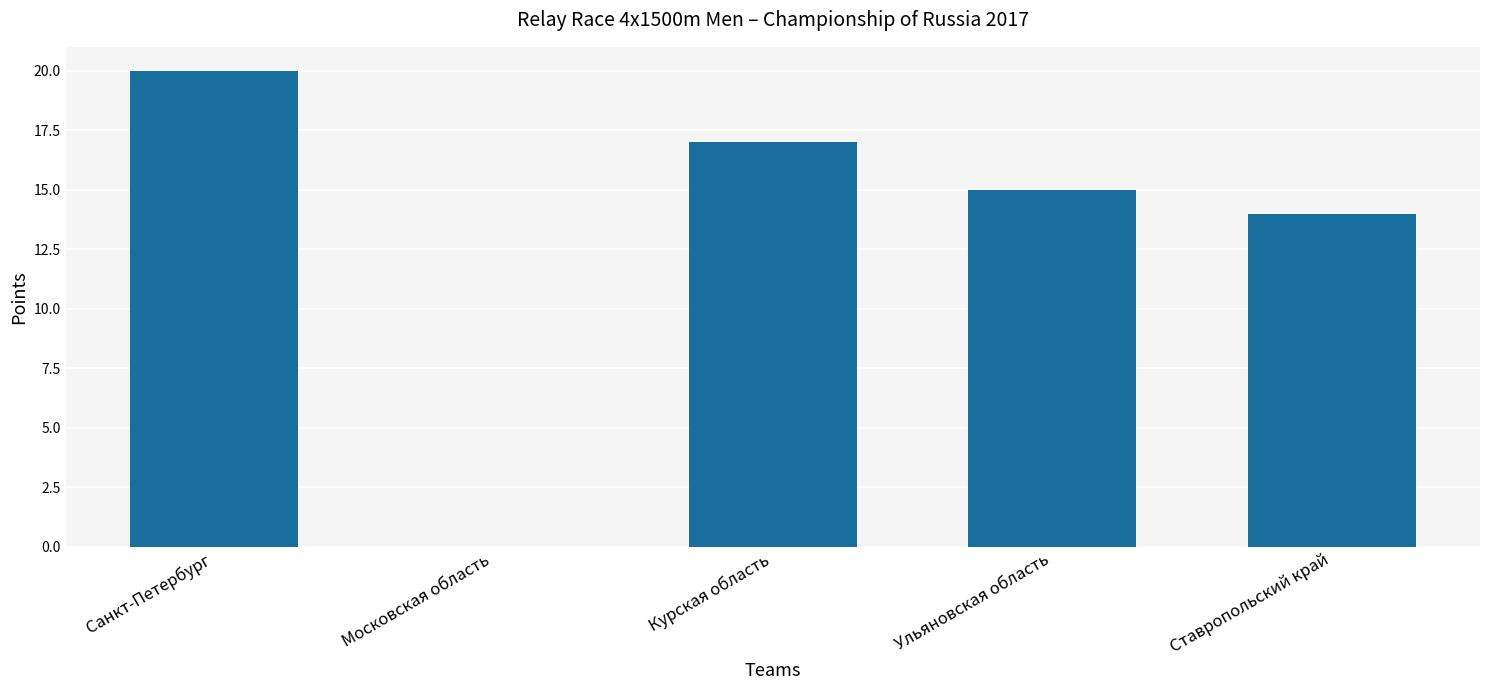

What is the sum of all values?

66